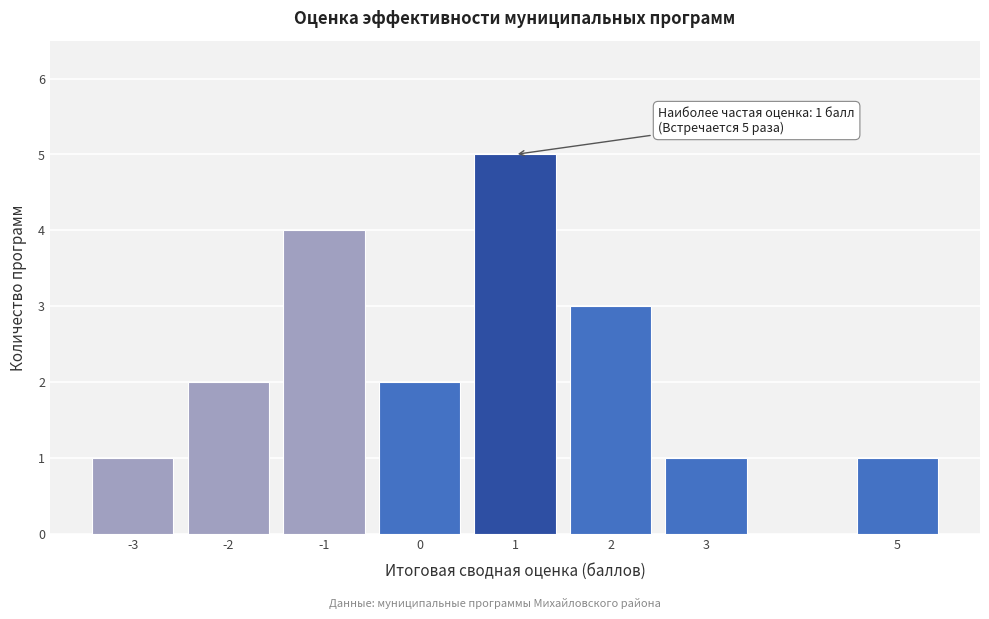

Reading left to right, extract all data points from this chart.

-3=1	-2=2	-1=4	0=2	1=5	2=3	3=1	5=1